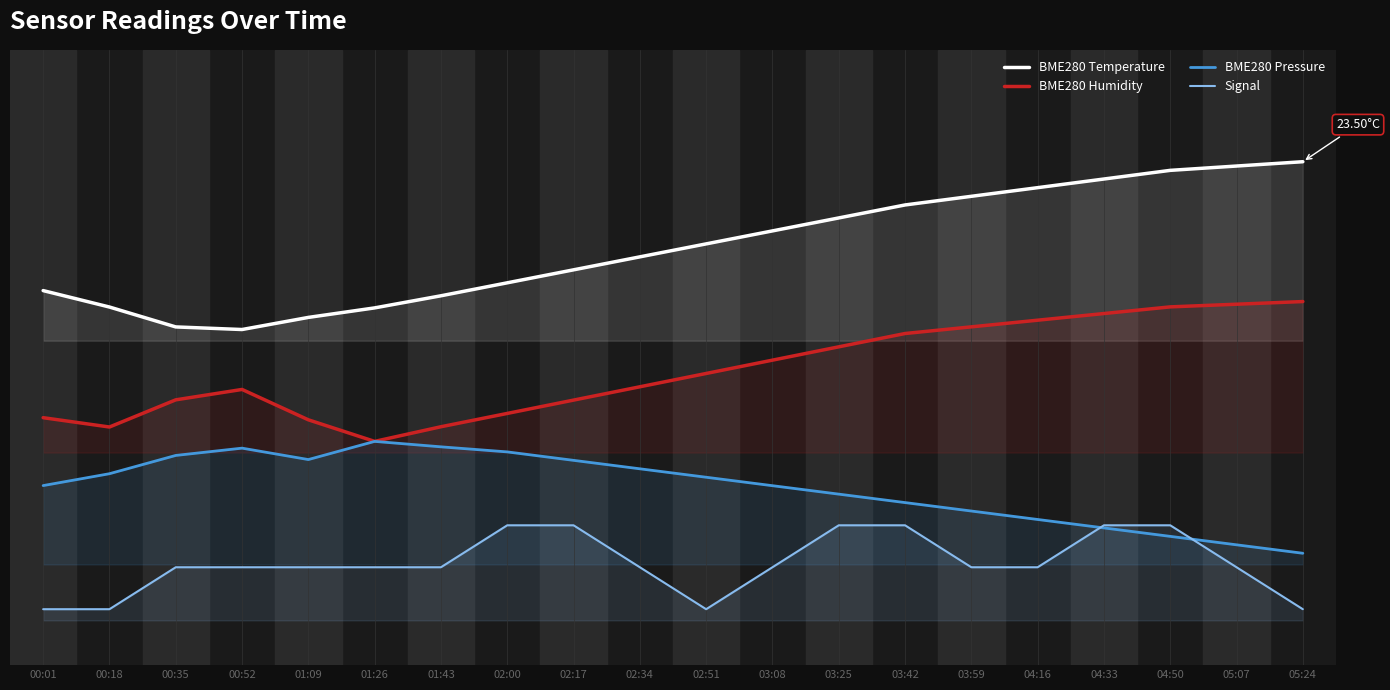

At which category is the sum across all series the highest?

04:50